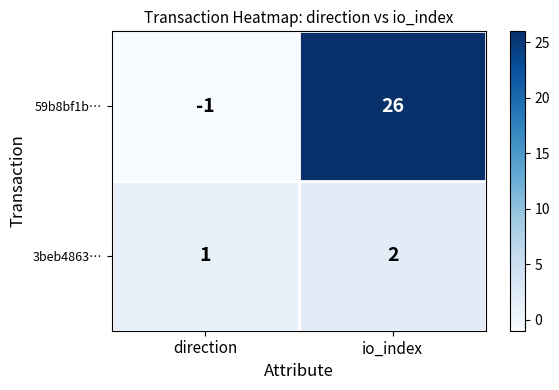

Reading right to left, list all the values displayed in this chart.

59b8bf1b…: 26	-1
3beb4863…: 2	1